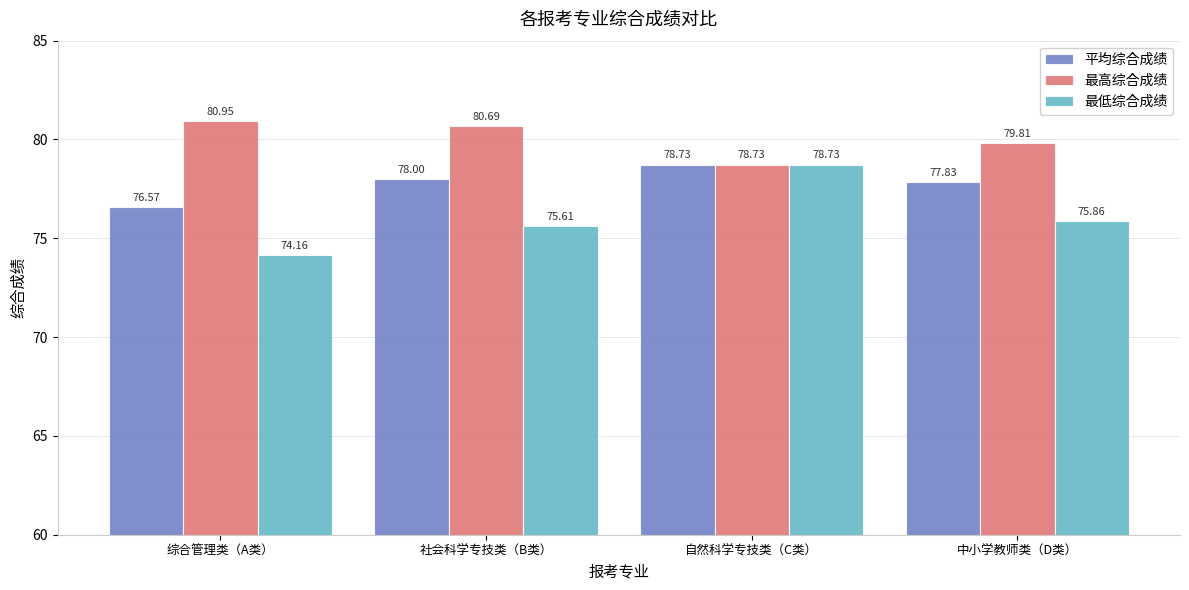

Does the chart contain any negative values?

No